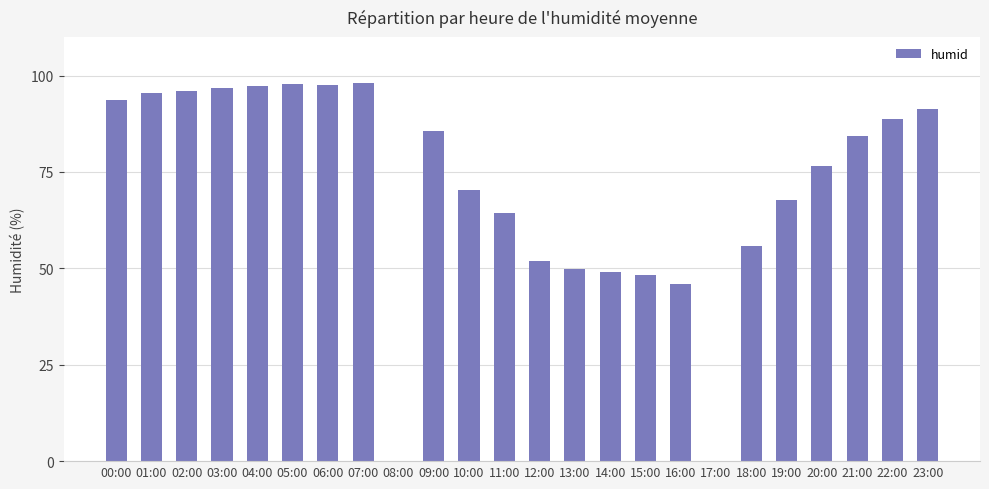

What is the ratio of the value at 06:00 to the value at 20:00?

1.3